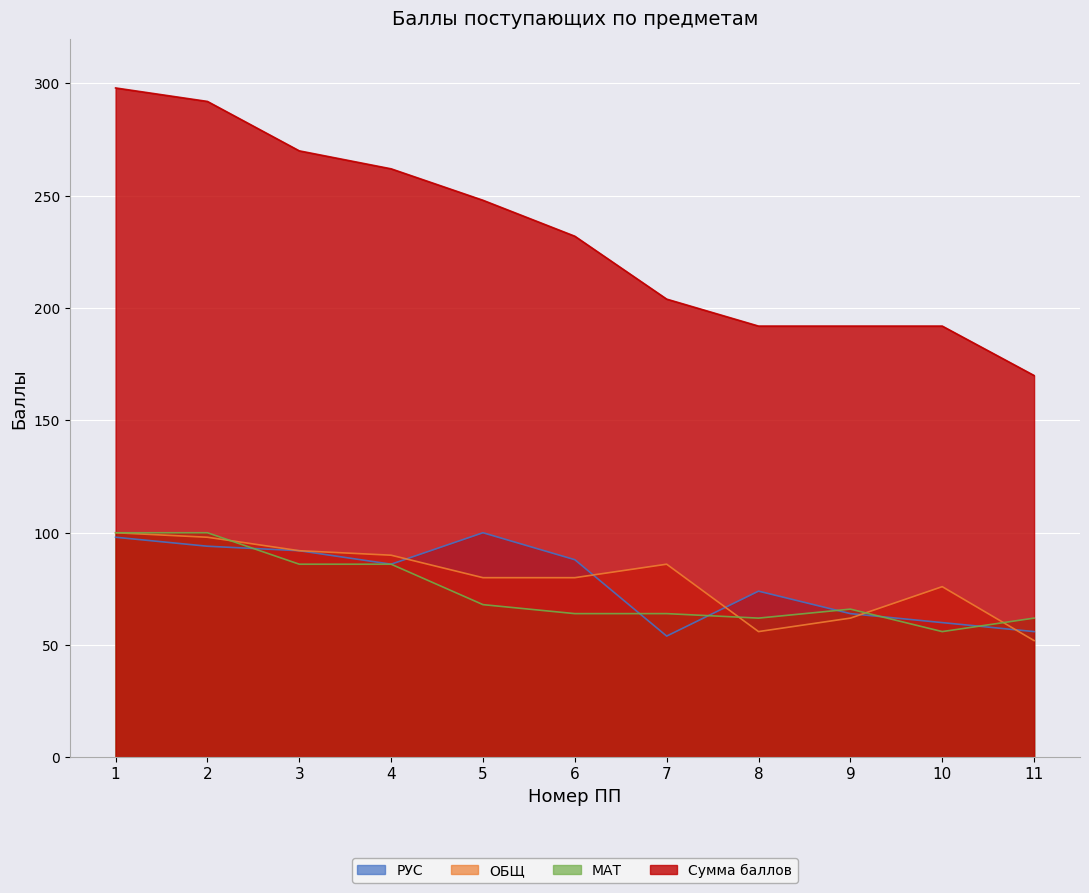

What are all the series names shown in the legend?

РУС, ОБЩ, МАТ, Сумма баллов